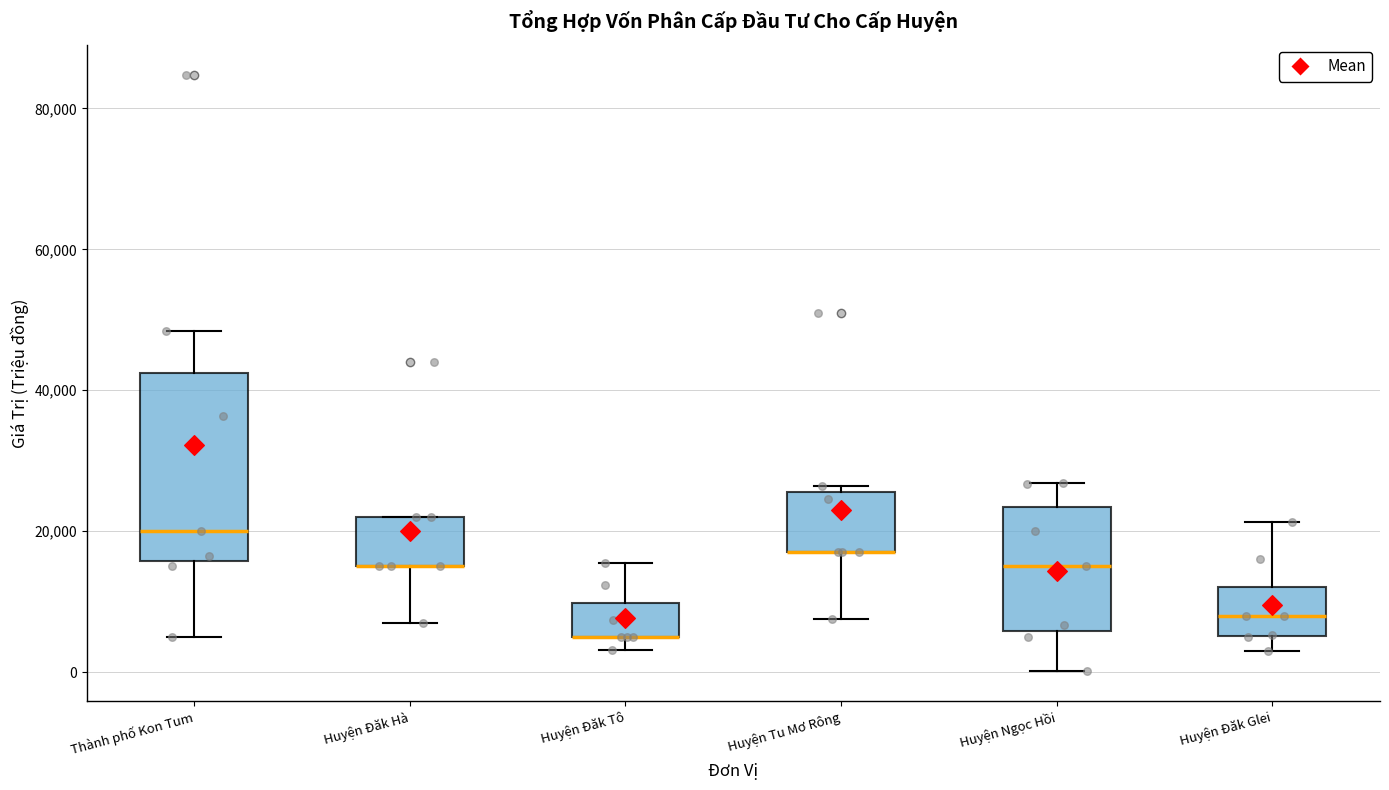

Reading left to right, read every box against the y-axis: the position of its median line, the range the box covers, and the ends of its whiskers. The values are not printed on the chart, so give them approximately, as read against the axis.

Thành phố Kon Tum: median 20000, box 16000 to 42000, whiskers 6000 to 48000
Huyện Đăk Hà: median 16000 (drawn on the box's lower edge), box 16000 to 22000, whiskers 8000 to 22000
Huyện Đăk Tô: median 6000 (drawn on the box's lower edge), box 6000 to 10000, whiskers 4000 to 16000
Huyện Tu Mơ Rông: median 18000 (drawn on the box's lower edge), box 18000 to 26000, whiskers 8000 to 26000 (just above the box's upper edge)
Huyện Ngọc Hồi: median 16000, box 6000 to 24000, whiskers 0 to 26000
Huyện Đăk Glei: median 8000, box 6000 to 12000, whiskers 4000 to 22000